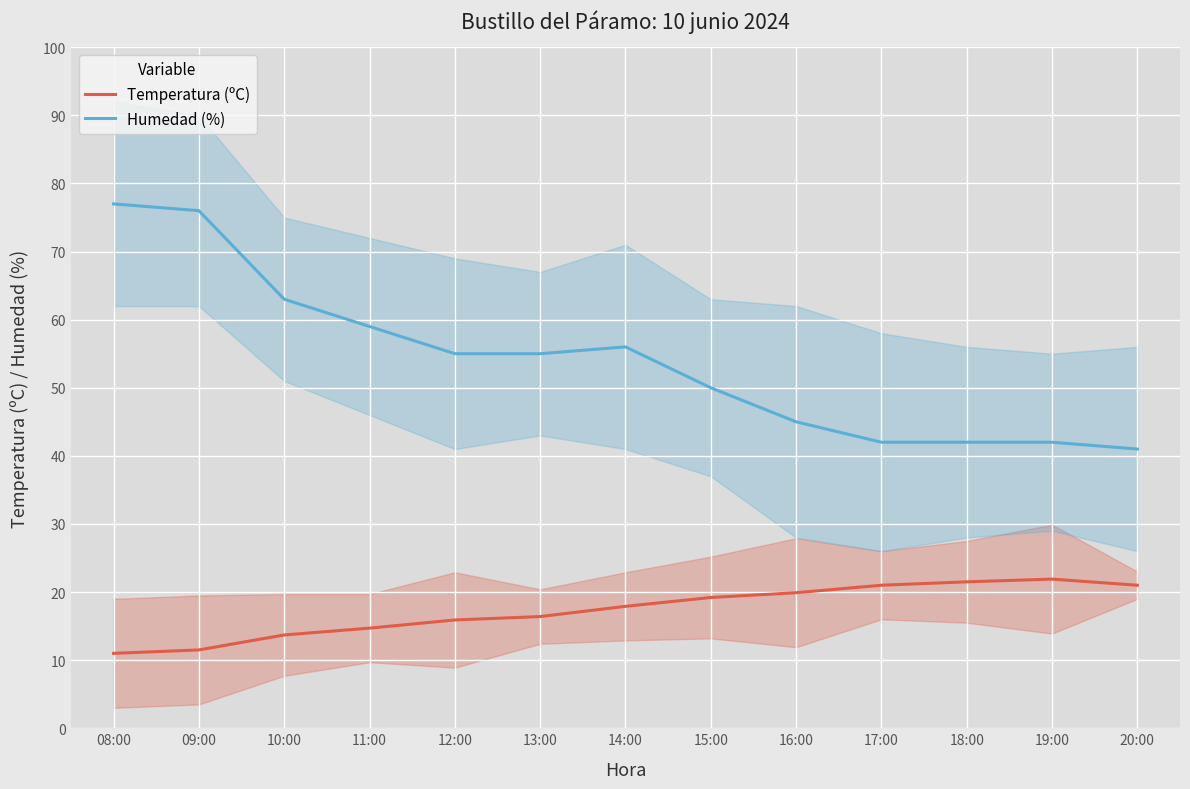

List the series in order of their peak value, highest first.

Humedad (%), Temperatura (ºC)